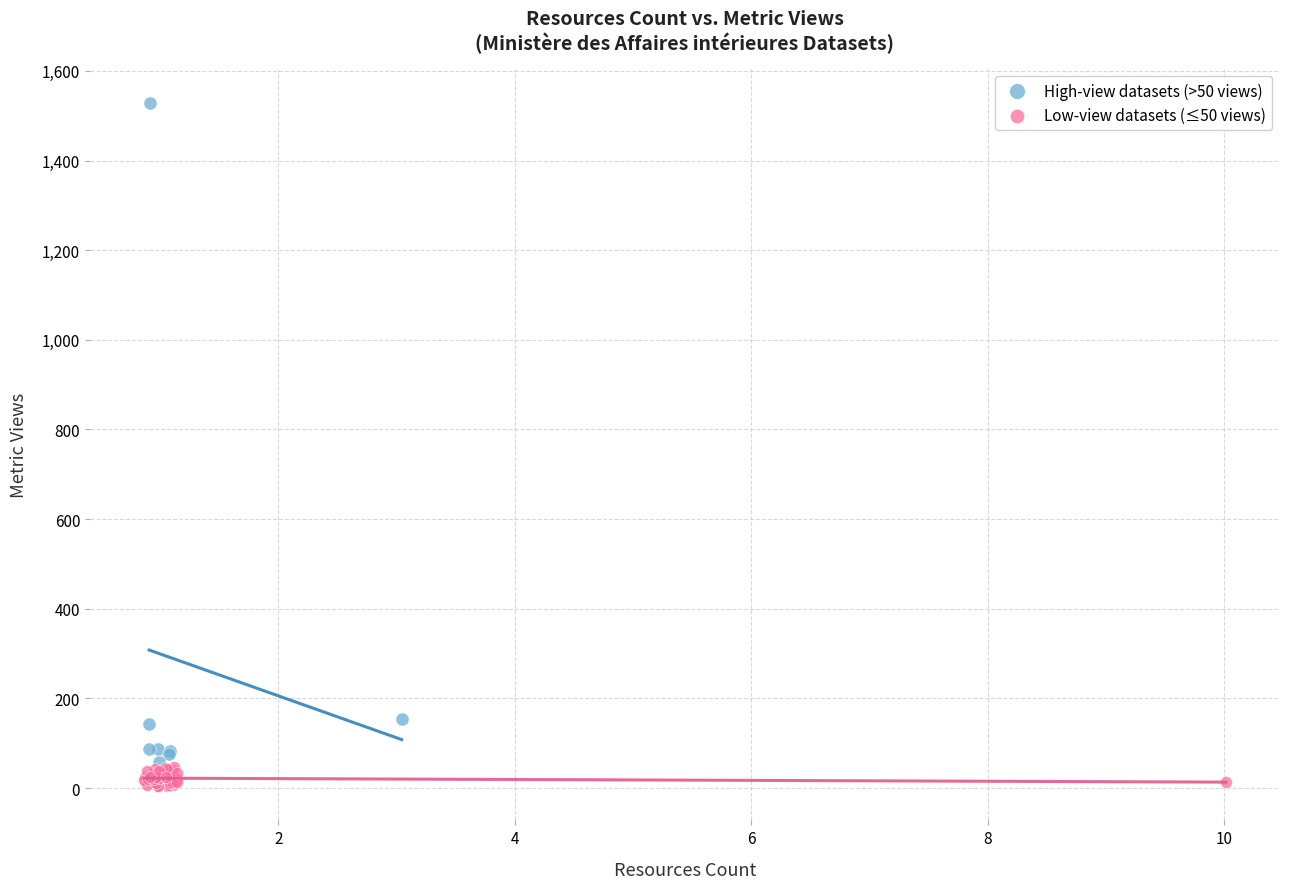

Which series has the largest Y range (max minus min)?

High-view datasets (>50 views)